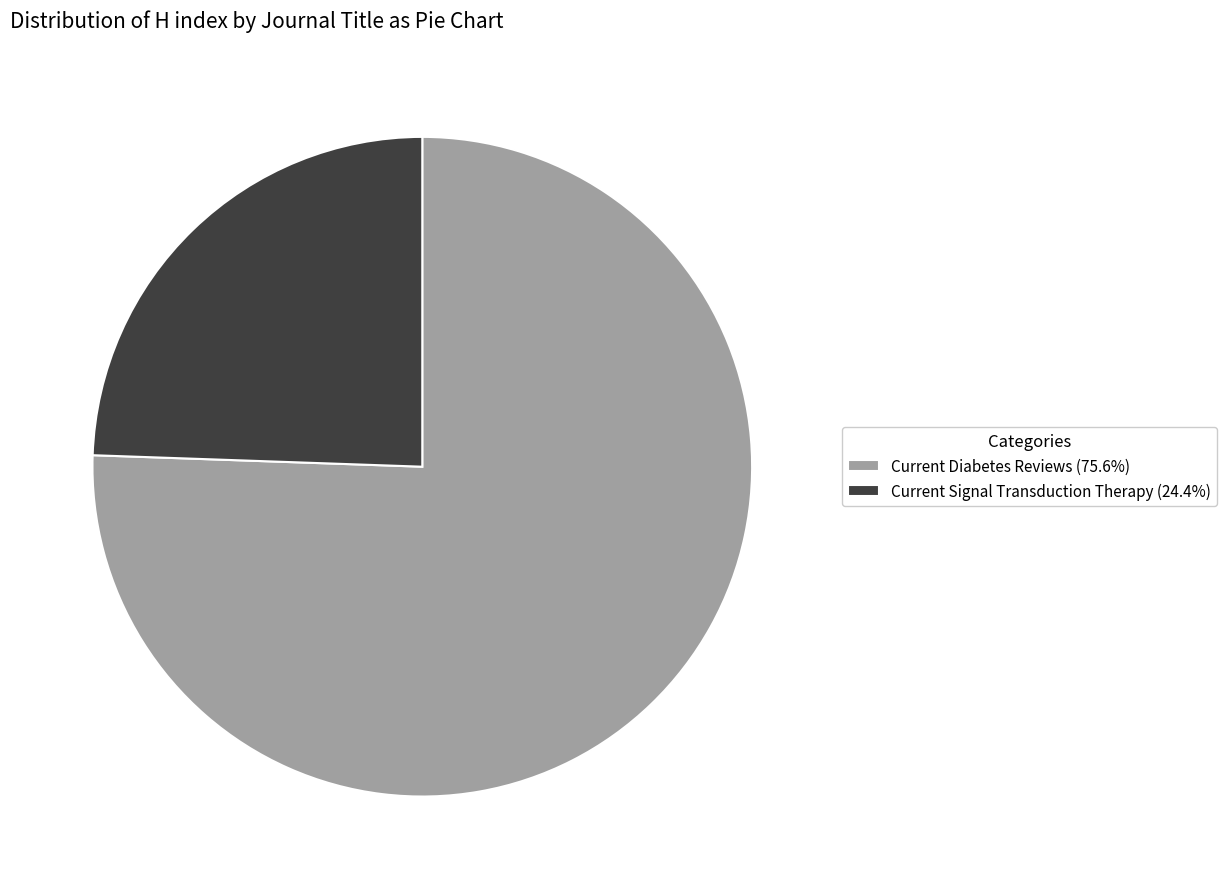

Do Current Diabetes Reviews (75.6%) and Current Signal Transduction Therapy (24.4%) together represent more than half of the pie?

Yes